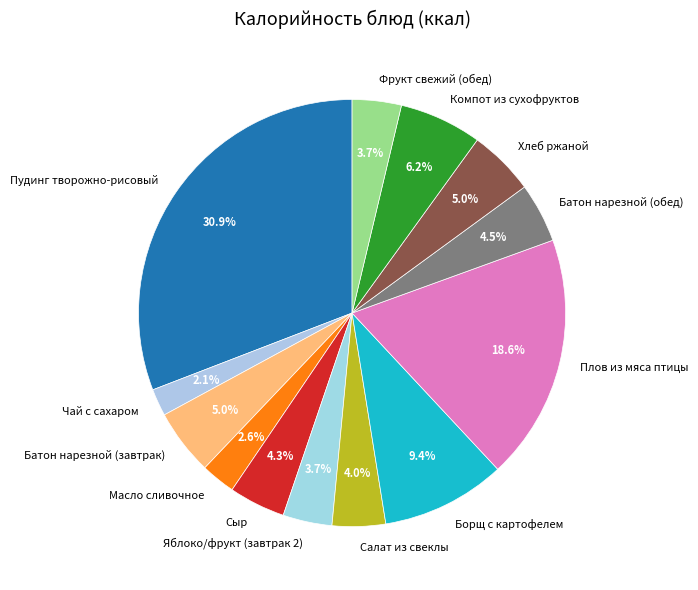

To the nearest percent, what is the average slice percentage?

8%